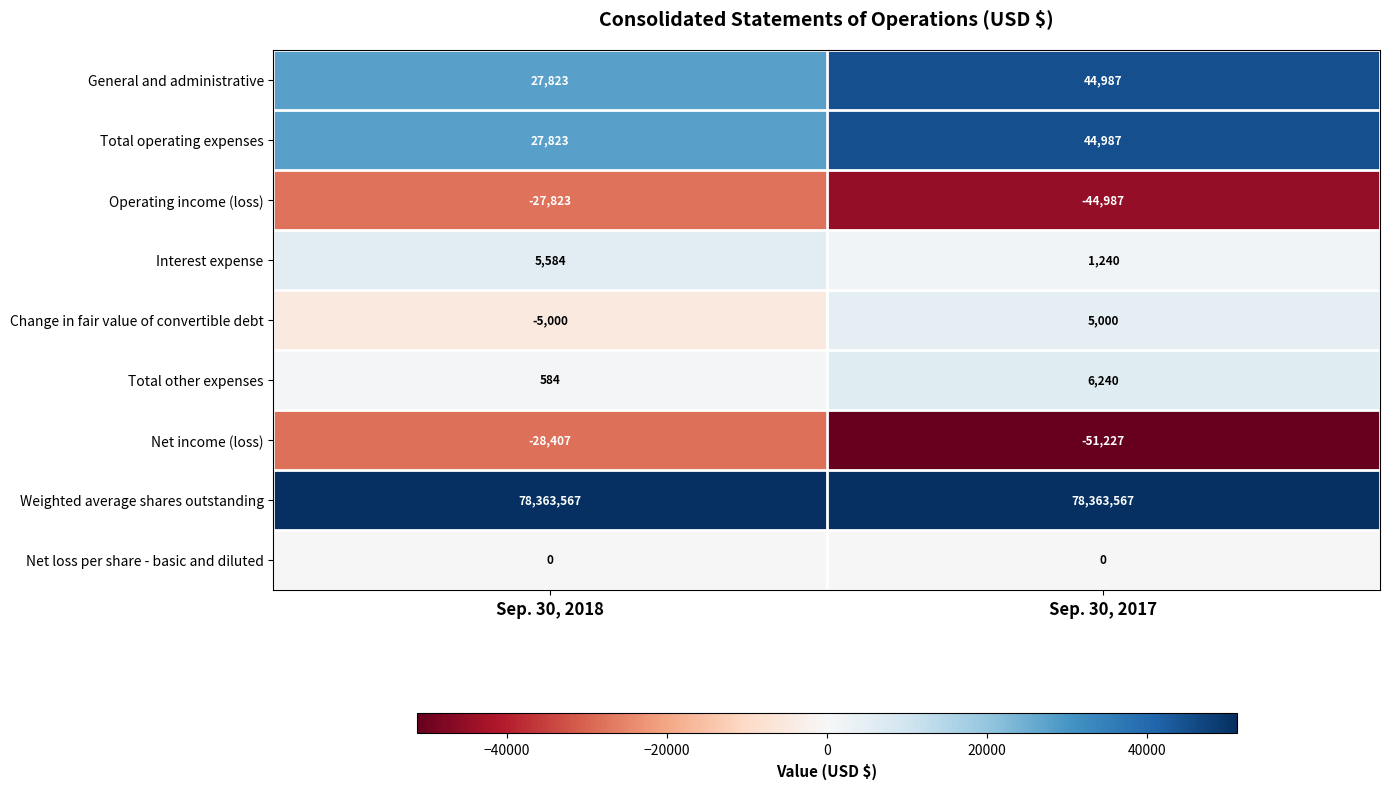

At which category is the sum across all series the highest?

Sep. 30, 2017